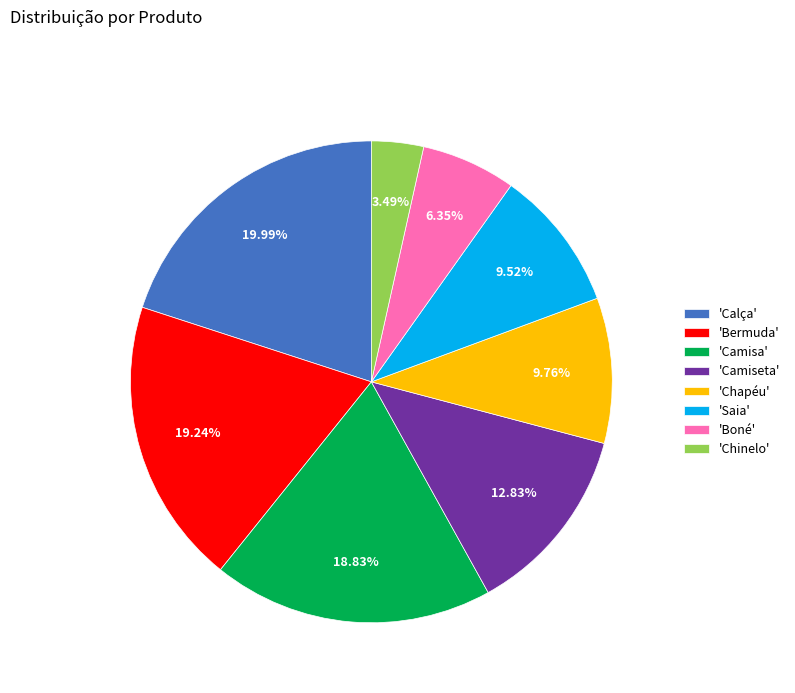

To the nearest percent, what is the average slice percentage?

12%